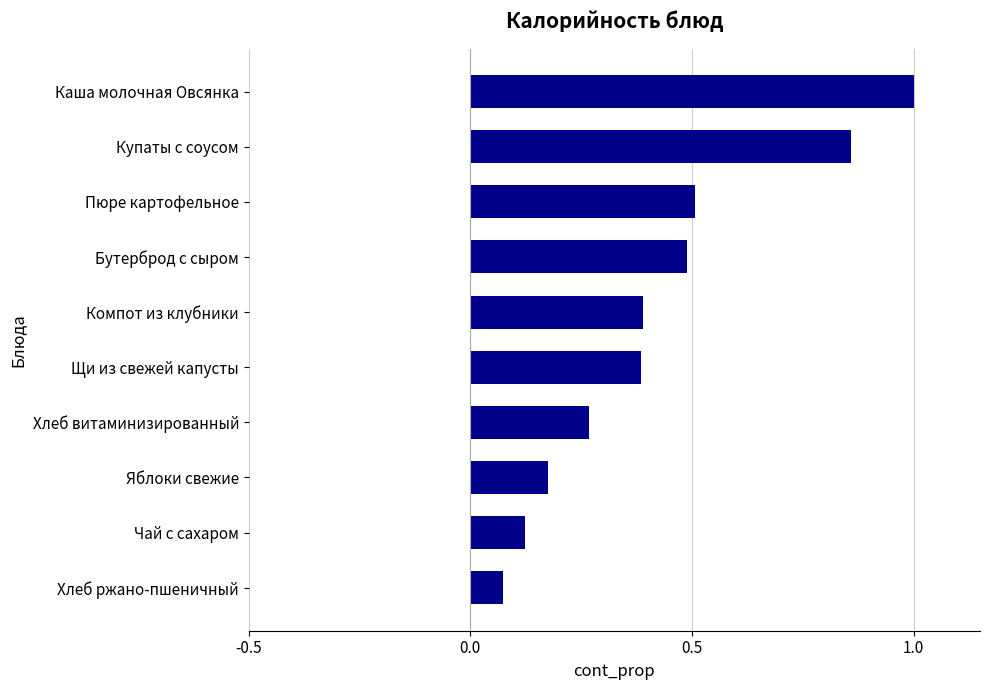

Where is the data nearest to the value 0?

Хлеб ржано-пшеничный